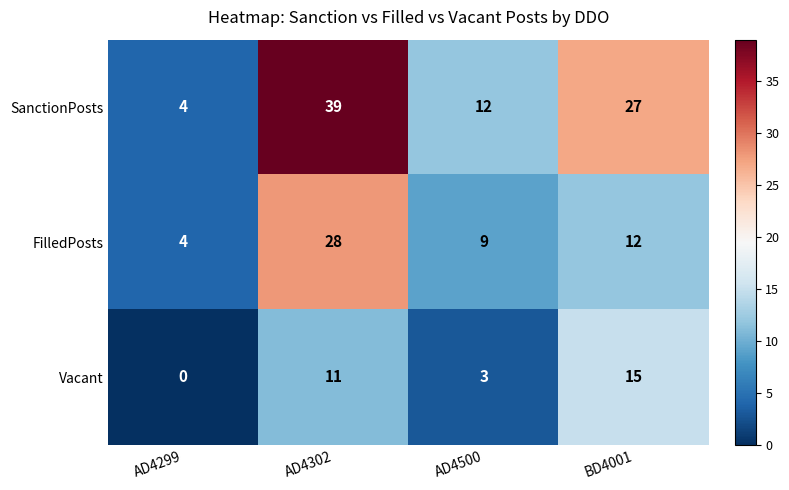

Is it true that SanctionPosts equals 20 at AD4500?

False